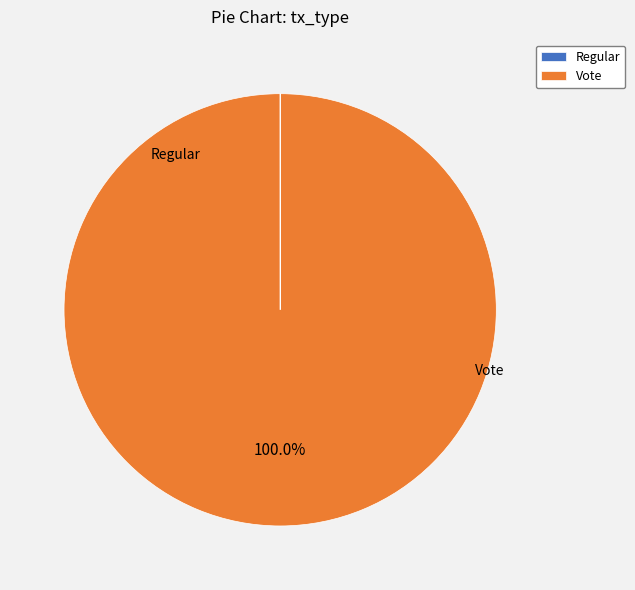

What is the largest slice in the pie chart?

Vote